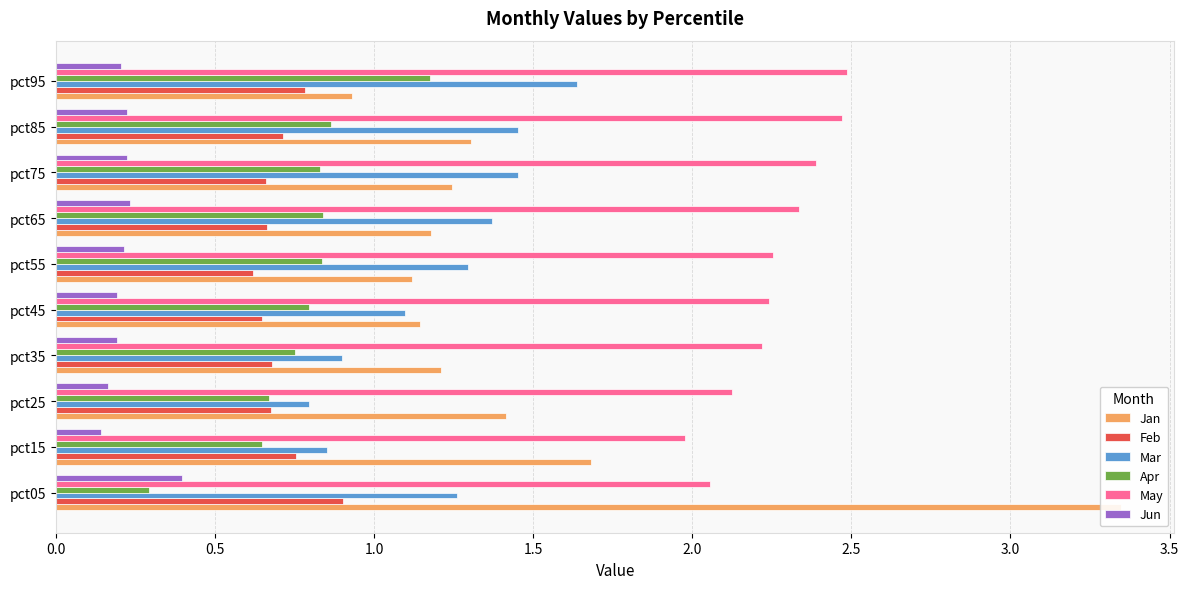

Which series has the widest spread of values?

Jan